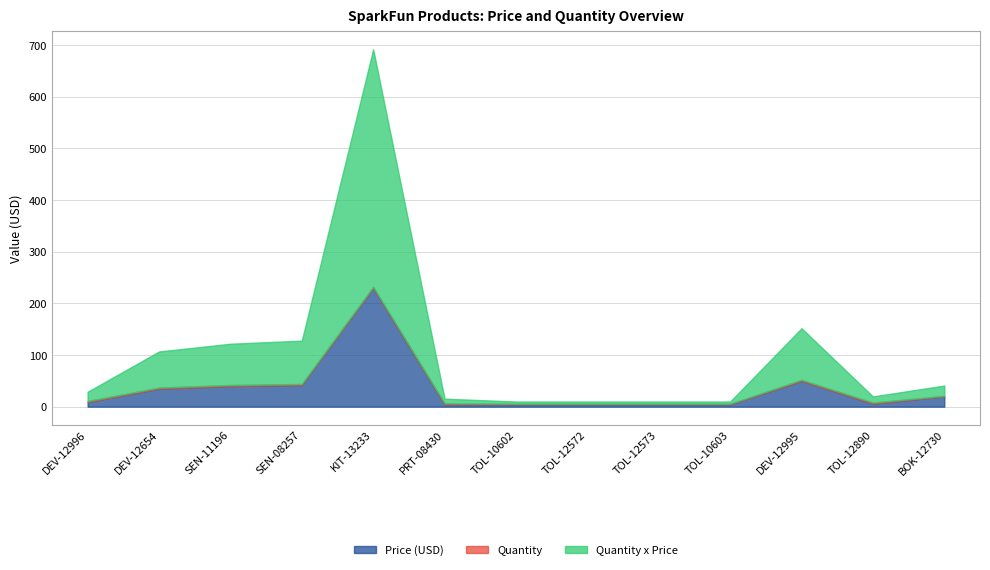

What position from the right is SEN-11196?

11